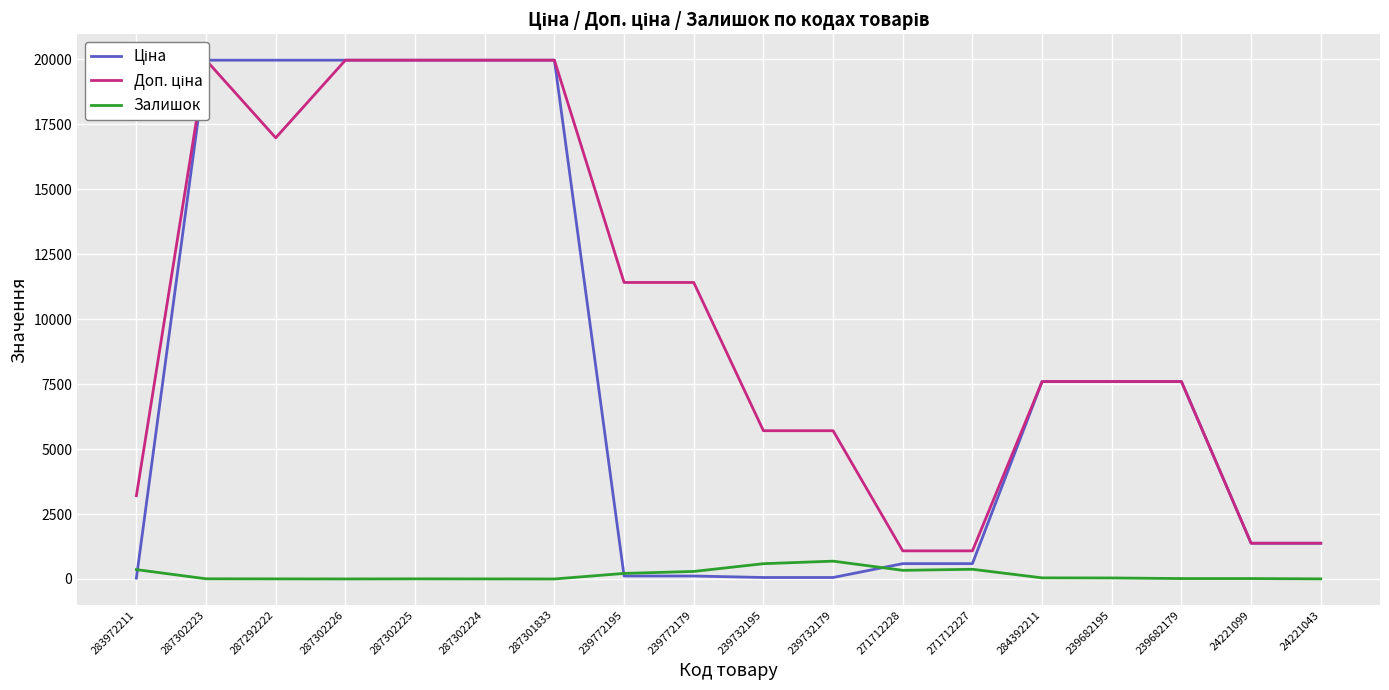

Does the chart display data point markers on the line(s)?

No